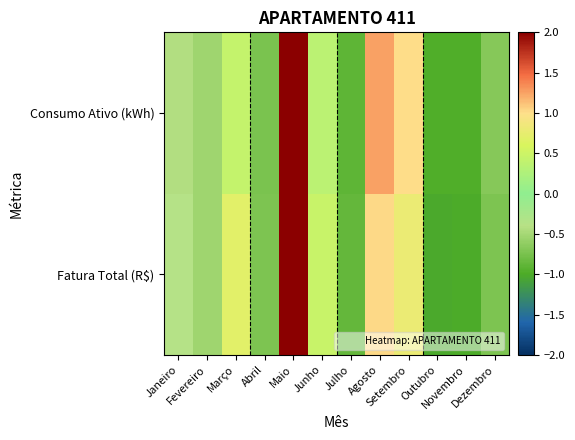

How many series are shown in this chart?

2